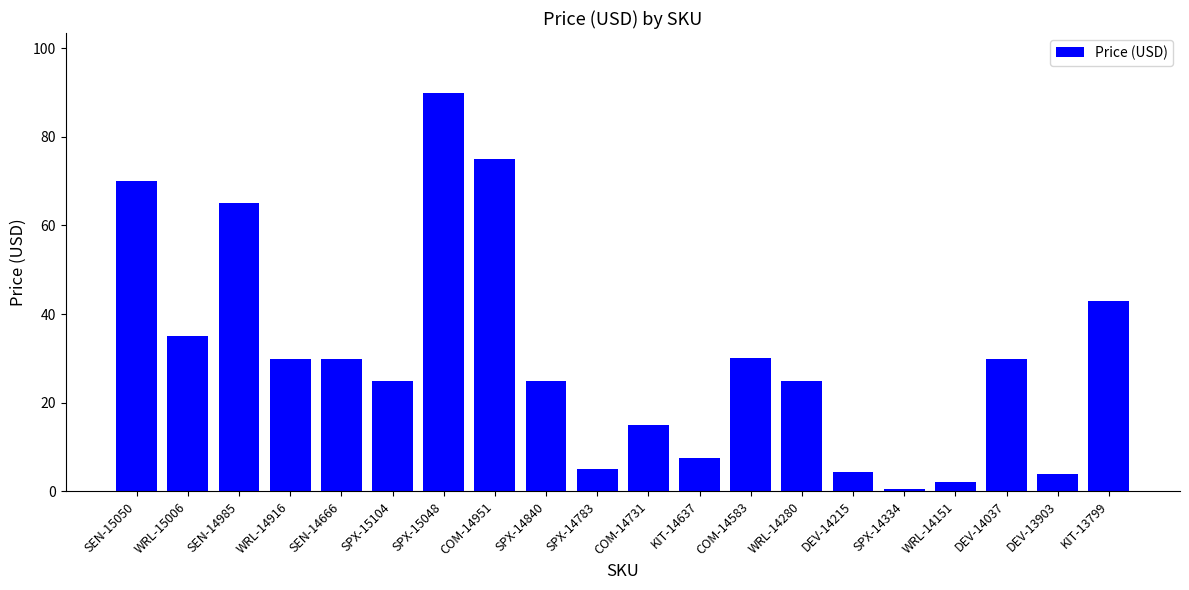

Where is the data nearest to the value 45?

KIT-13799